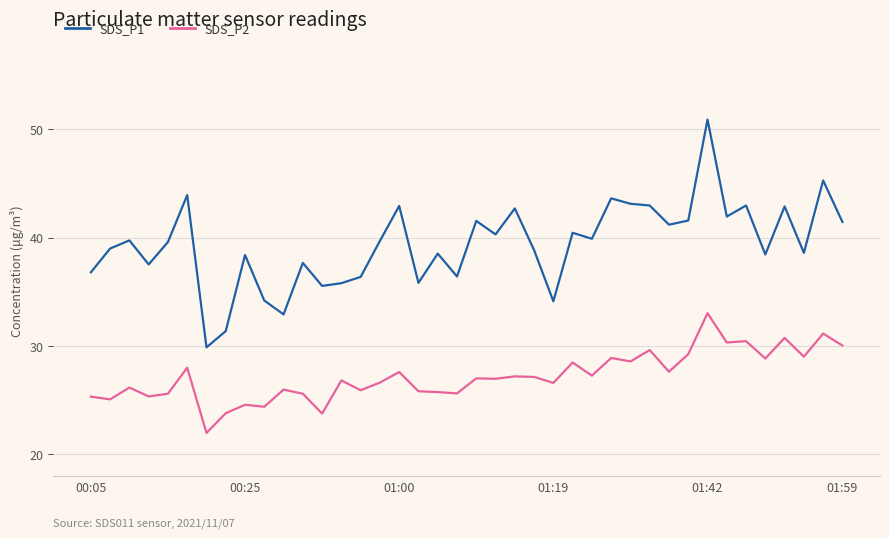

List the series in order of their peak value, highest first.

SDS_P1, SDS_P2